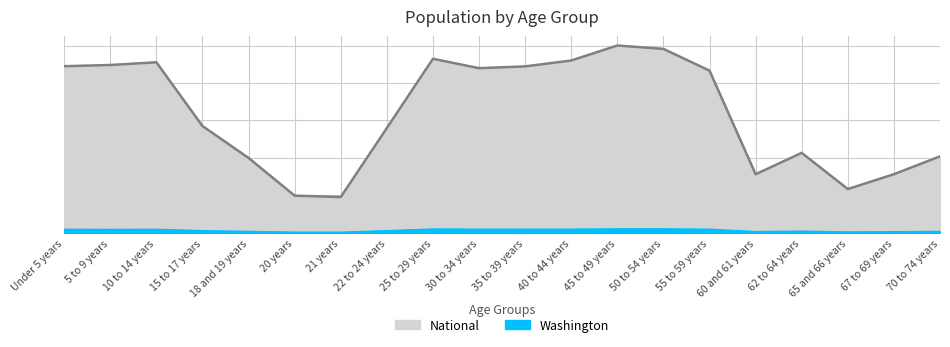

List the labels in order of Washington value, smallest first.

21 years, 20 years, 65 and 66 years, 67 to 69 years, 60 and 61 years, 70 to 74 years, 18 and 19 years, 62 to 64 years, 15 to 17 years, 22 to 24 years, 5 to 9 years, 10 to 14 years, Under 5 years, 35 to 39 years, 55 to 59 years, 30 to 34 years, 40 to 44 years, 25 to 29 years, 45 to 49 years, 50 to 54 years